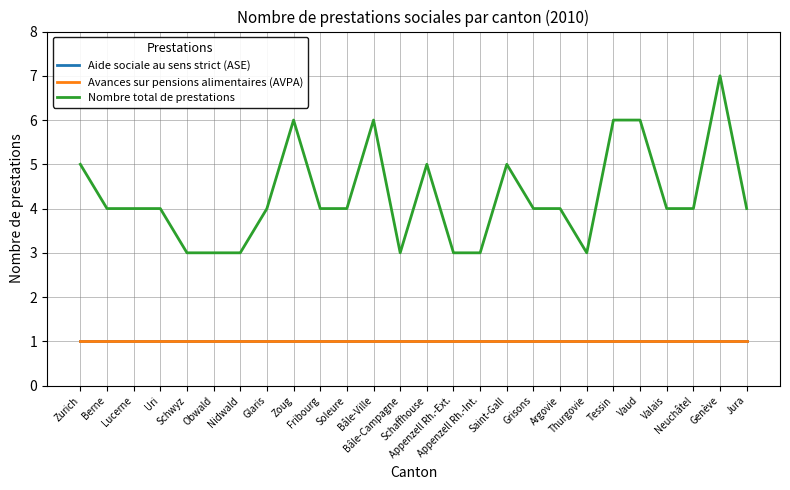

Does the chart display data point markers on the line(s)?

No